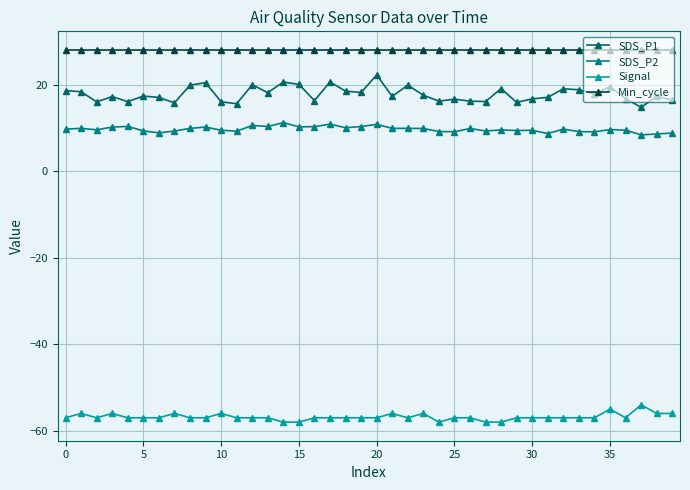

In SDS_P1, how many points are higher than both neighbors (excluding endpoints)?

13